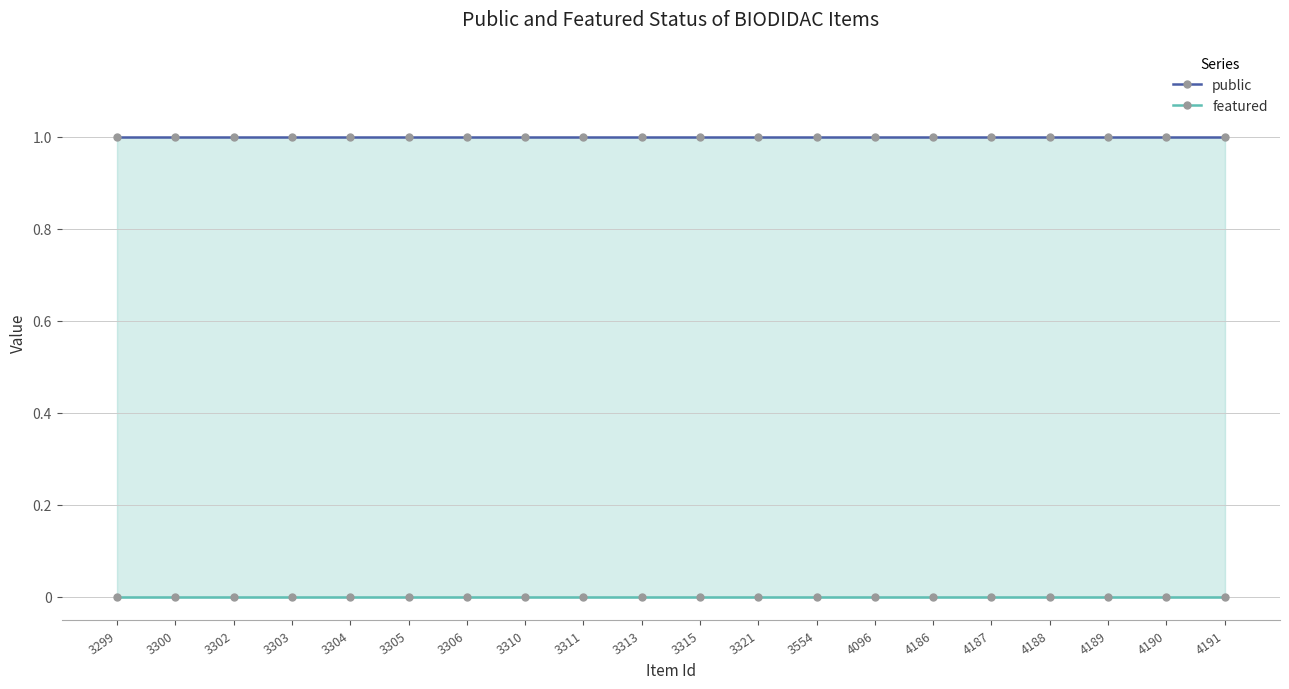

How many data points does each series have?

20